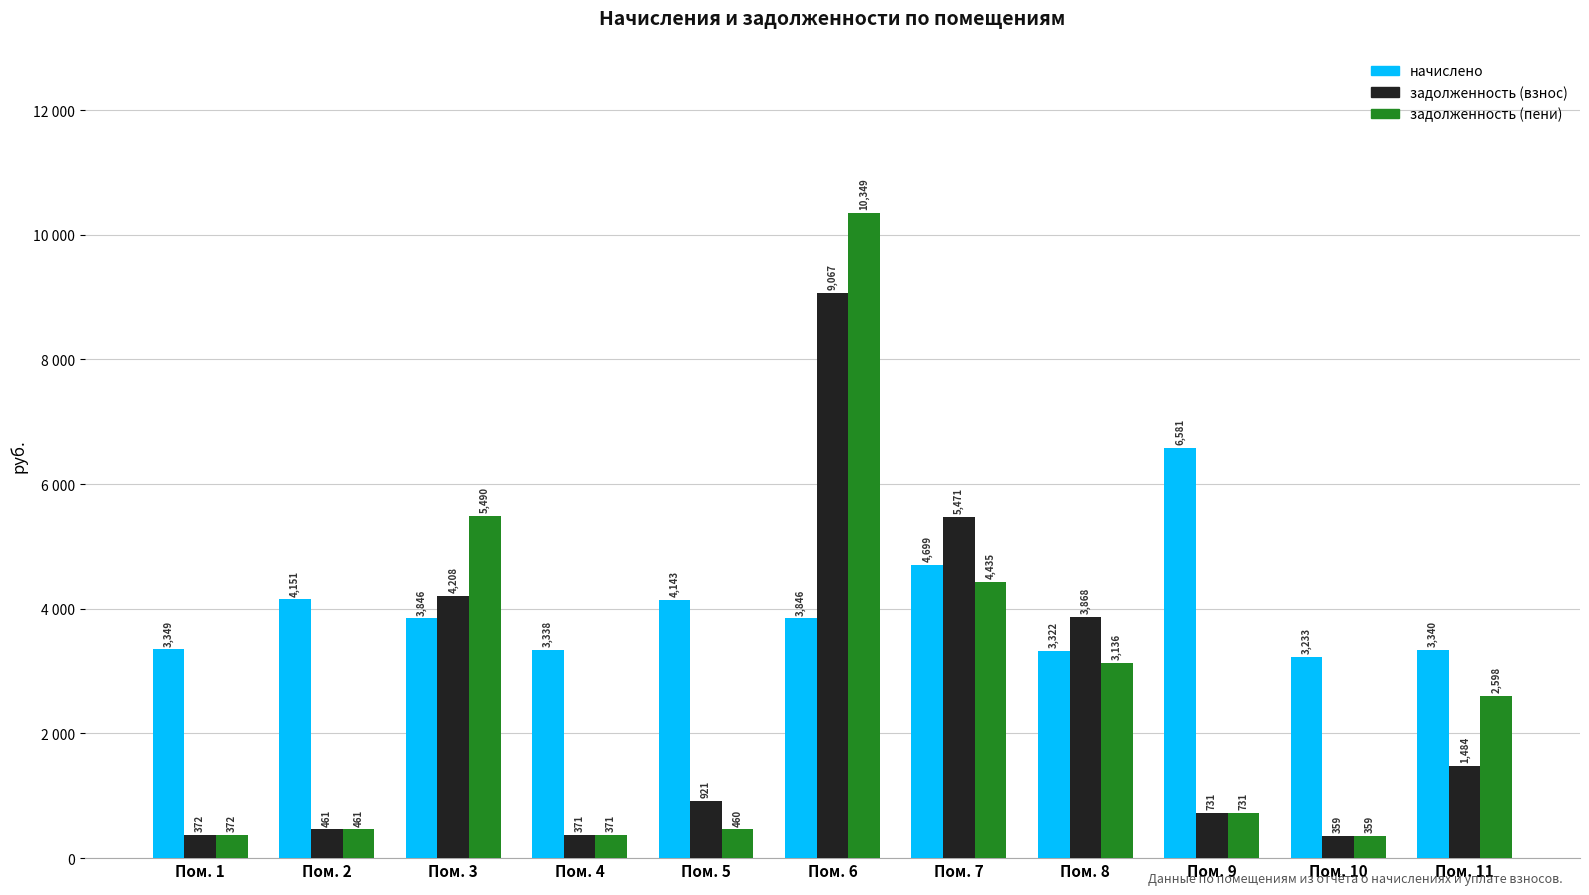

Is the value of задолженность (взнос) at Пом. 3 greater than the value of задолженность (пени) at Пом. 5?

Yes